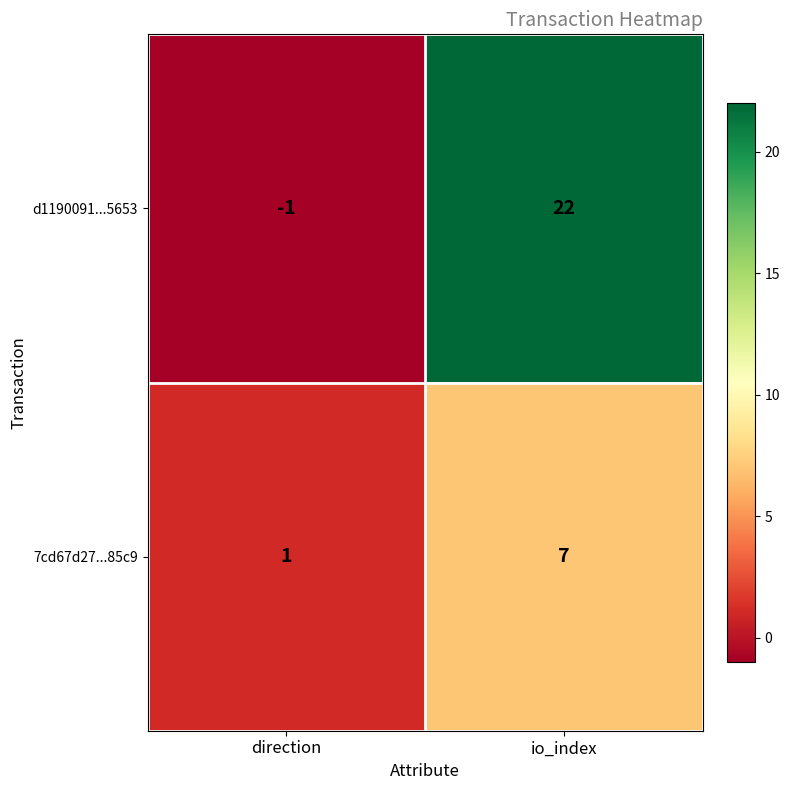

What is the total value across all series at io_index?

29